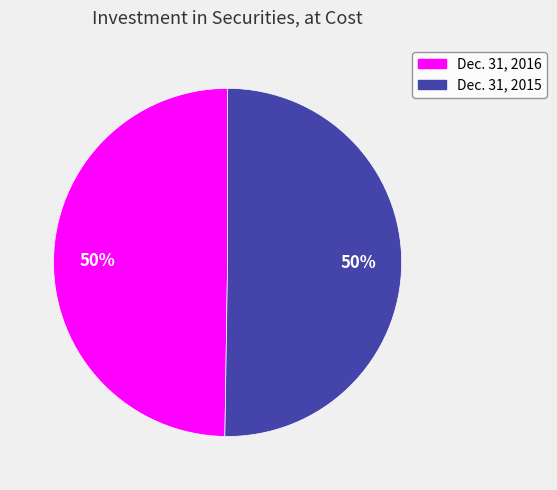

What percentage is the Dec. 31, 2015 slice, to the nearest percent?

50%